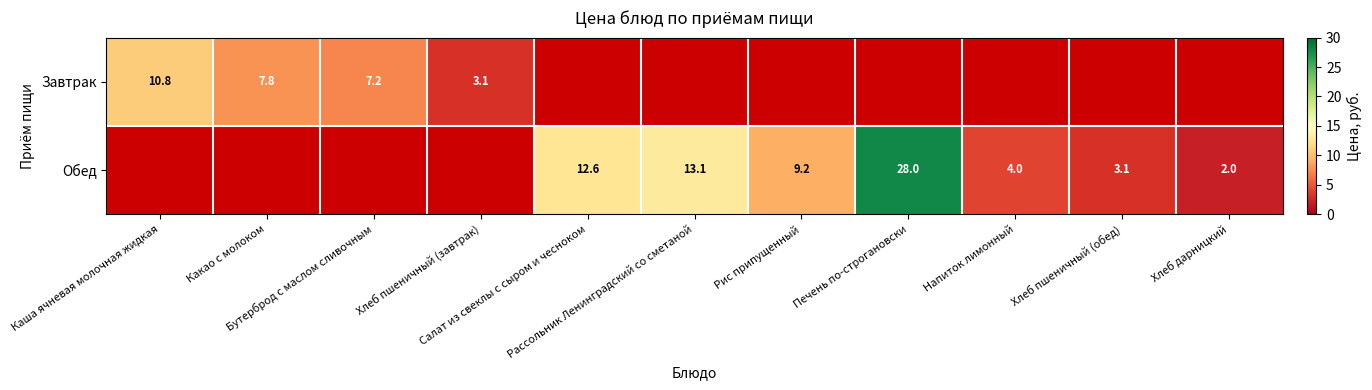

Is it true that Обед equals 28.0 at Печень по-строгановски?

True